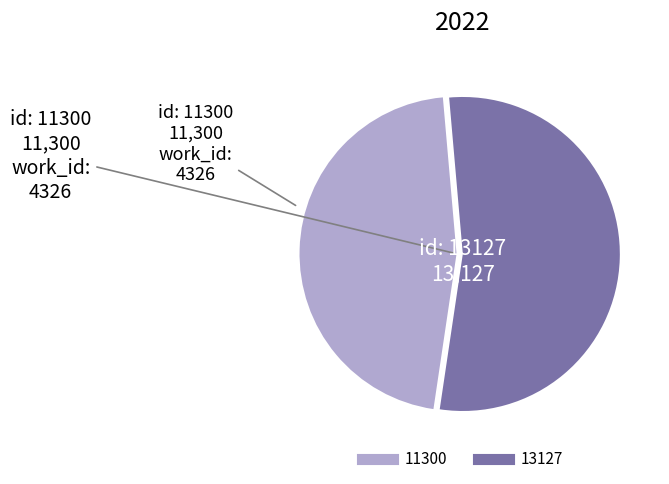

What is the ratio of the value at 13127 to the value at 11300?

1.2